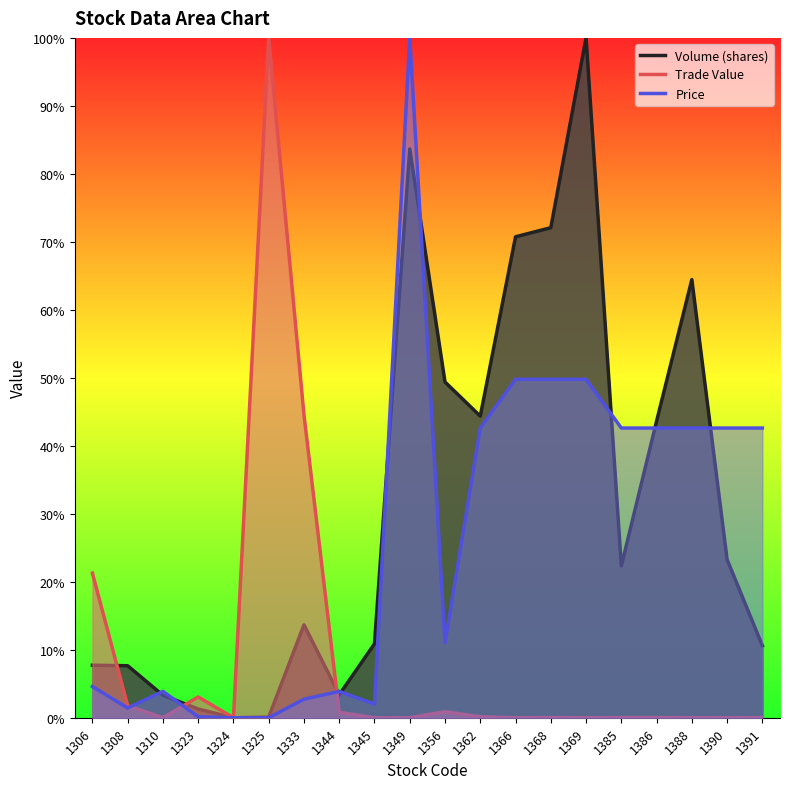

Does the chart have visible grid lines?

No